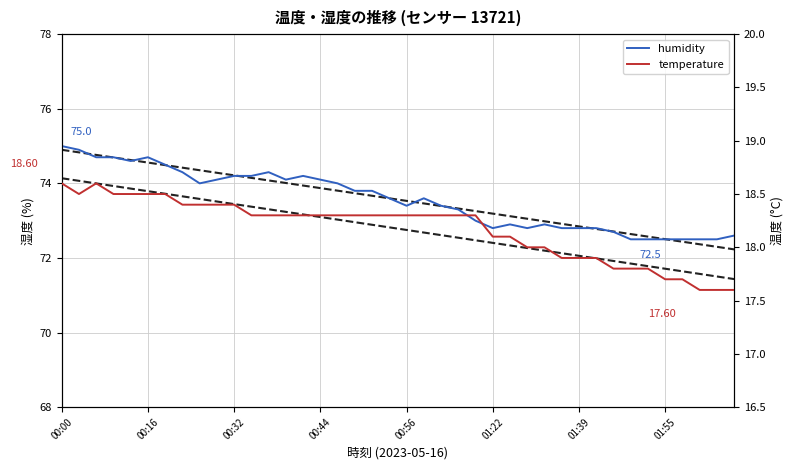

How many categories are shown in the chart?

40